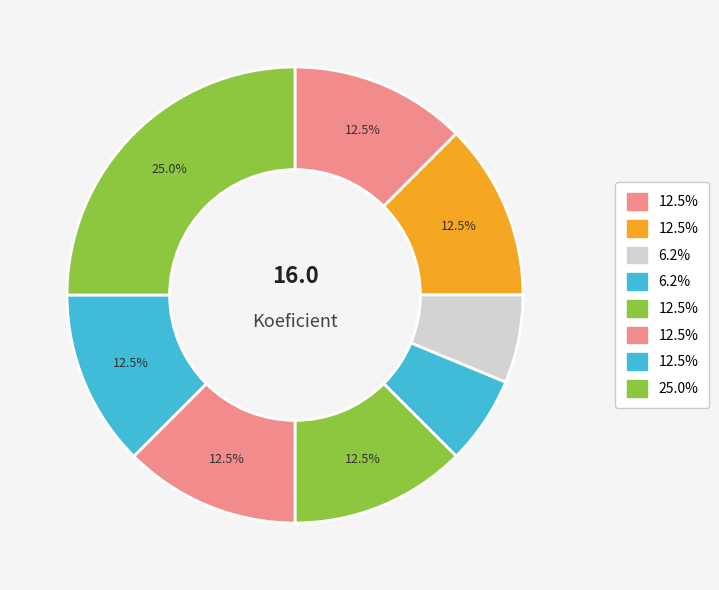

Count the number of slices in the pie.

8